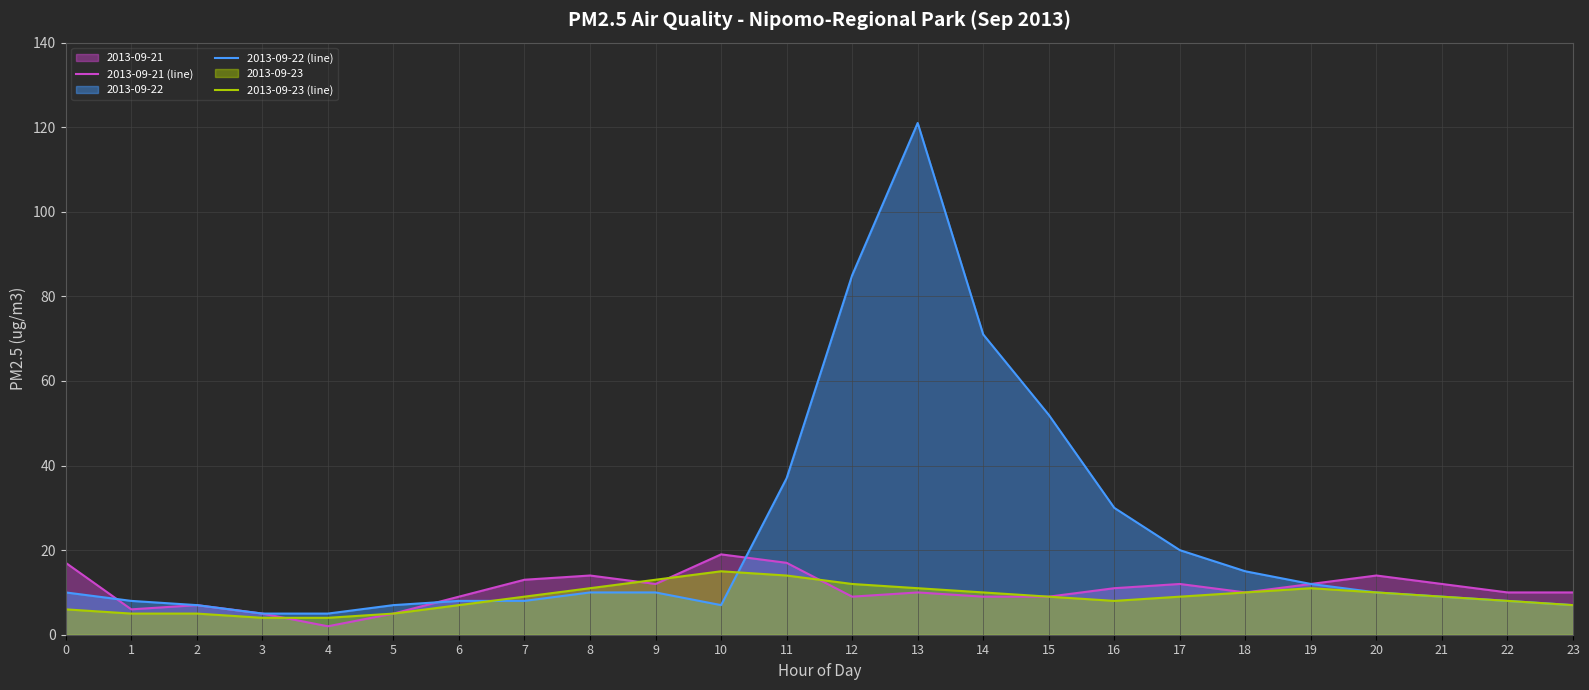

What is the spread (max minus min) of values at 1?

3